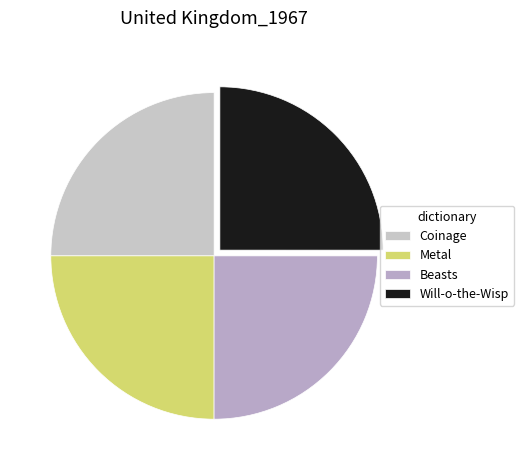

To the nearest percent, what portion does Coinage represent?

25%